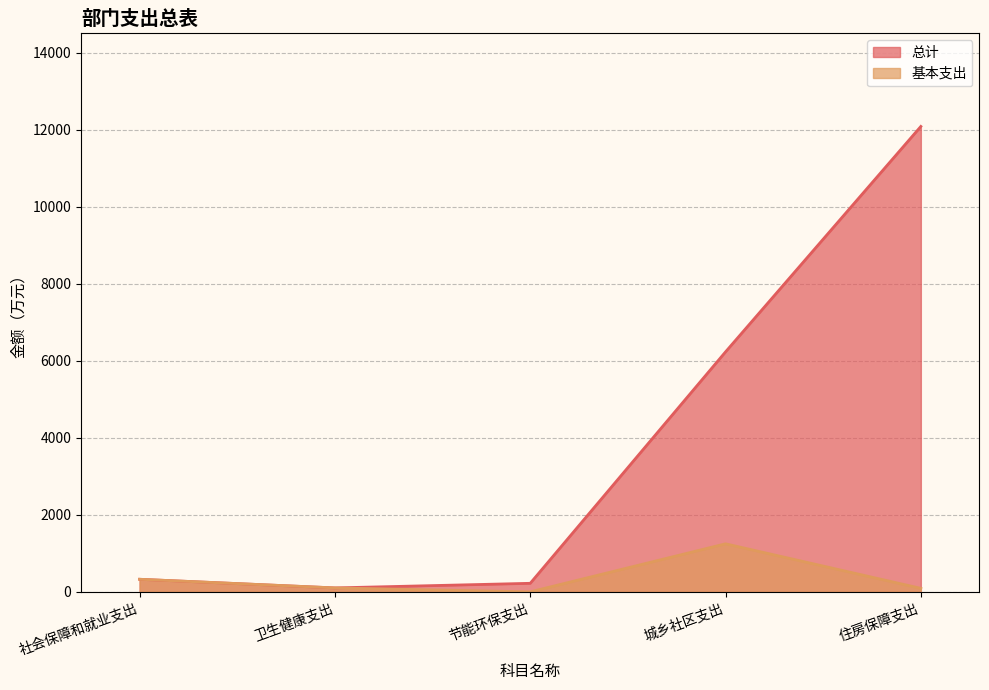

True or false: 基本支出 and 总计 intersect in this chart.

False